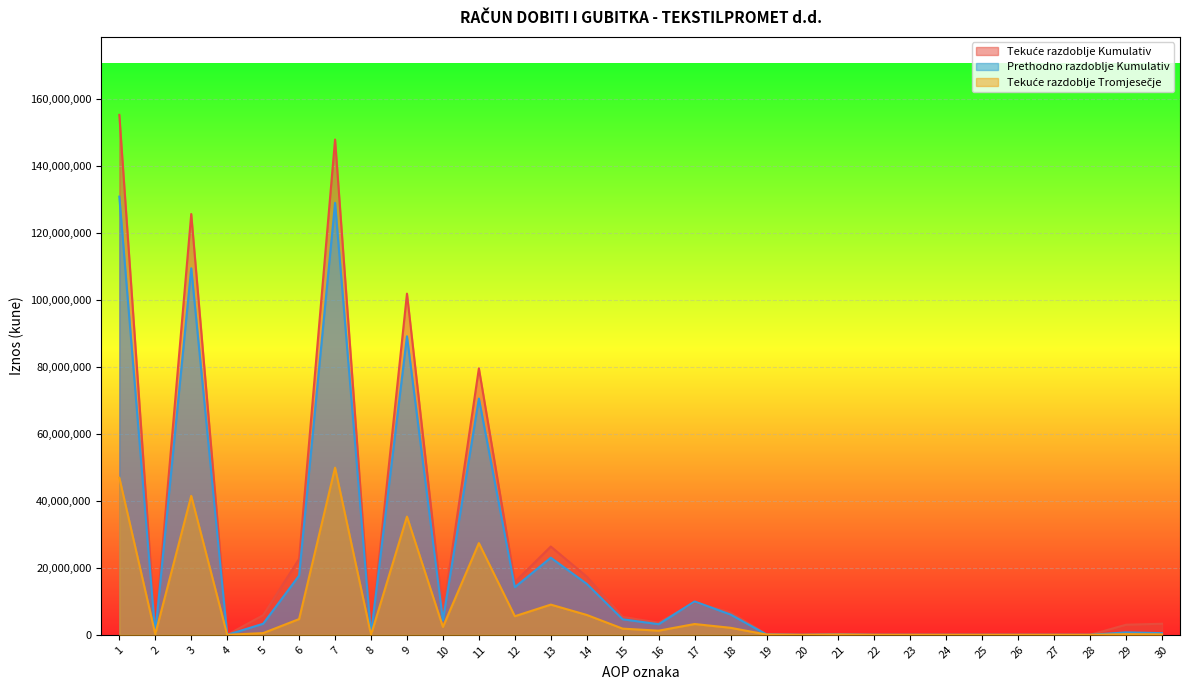

True or false: Tekuće razdoblje Tromjesečje has a value of 82339 at 21.

True